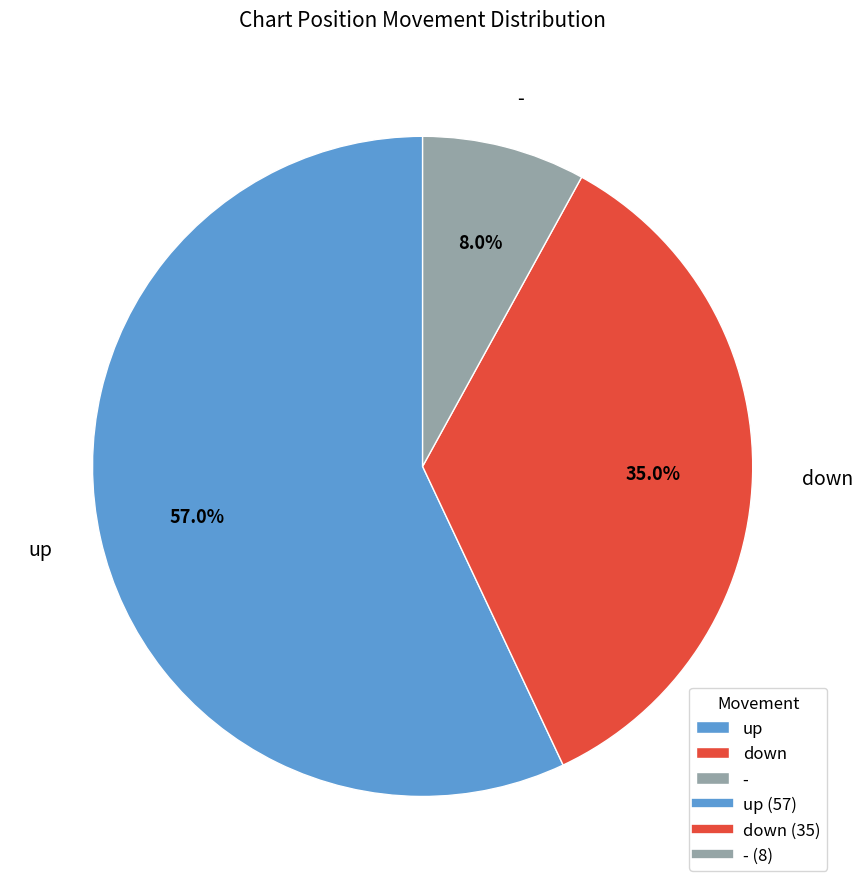

Which slice is the smallest?

-